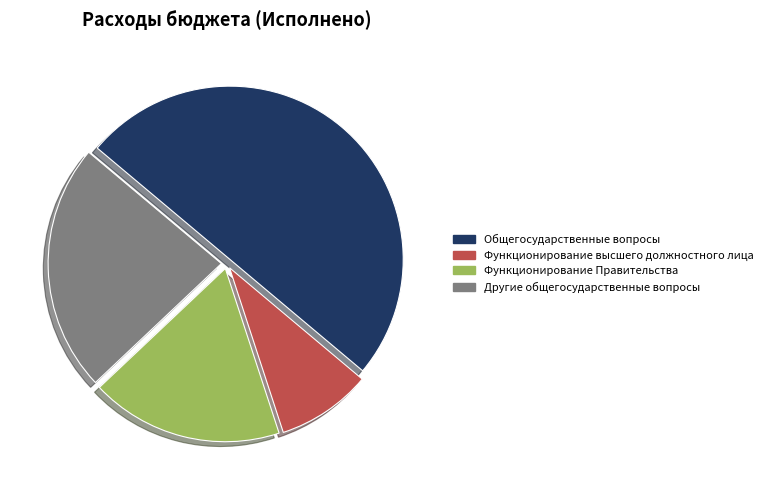

Between Функционирование высшего должностного лица and Общегосударственные вопросы, which is larger?

Общегосударственные вопросы